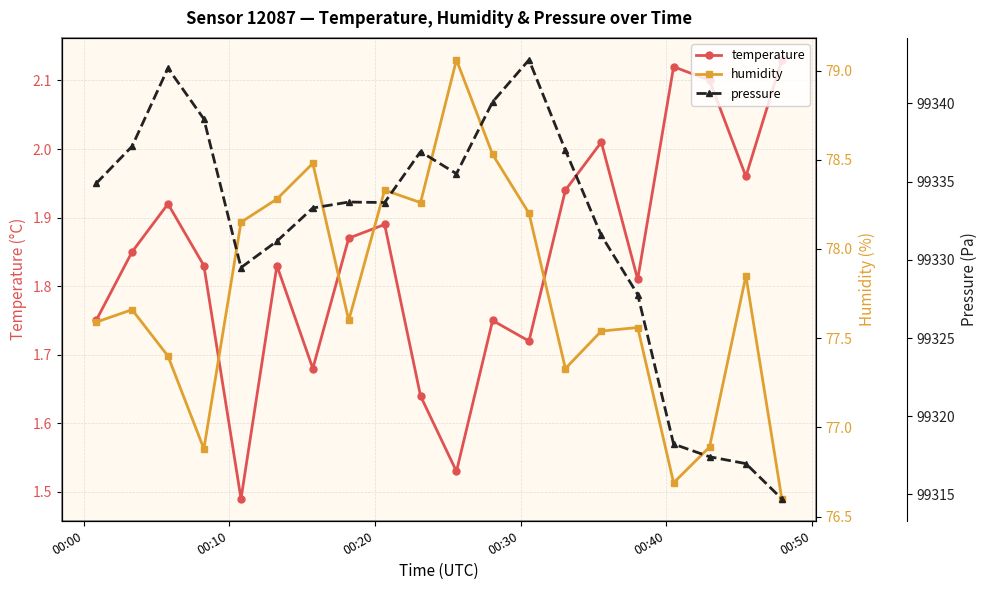

How many interior local peaks does the temperature series have?

6